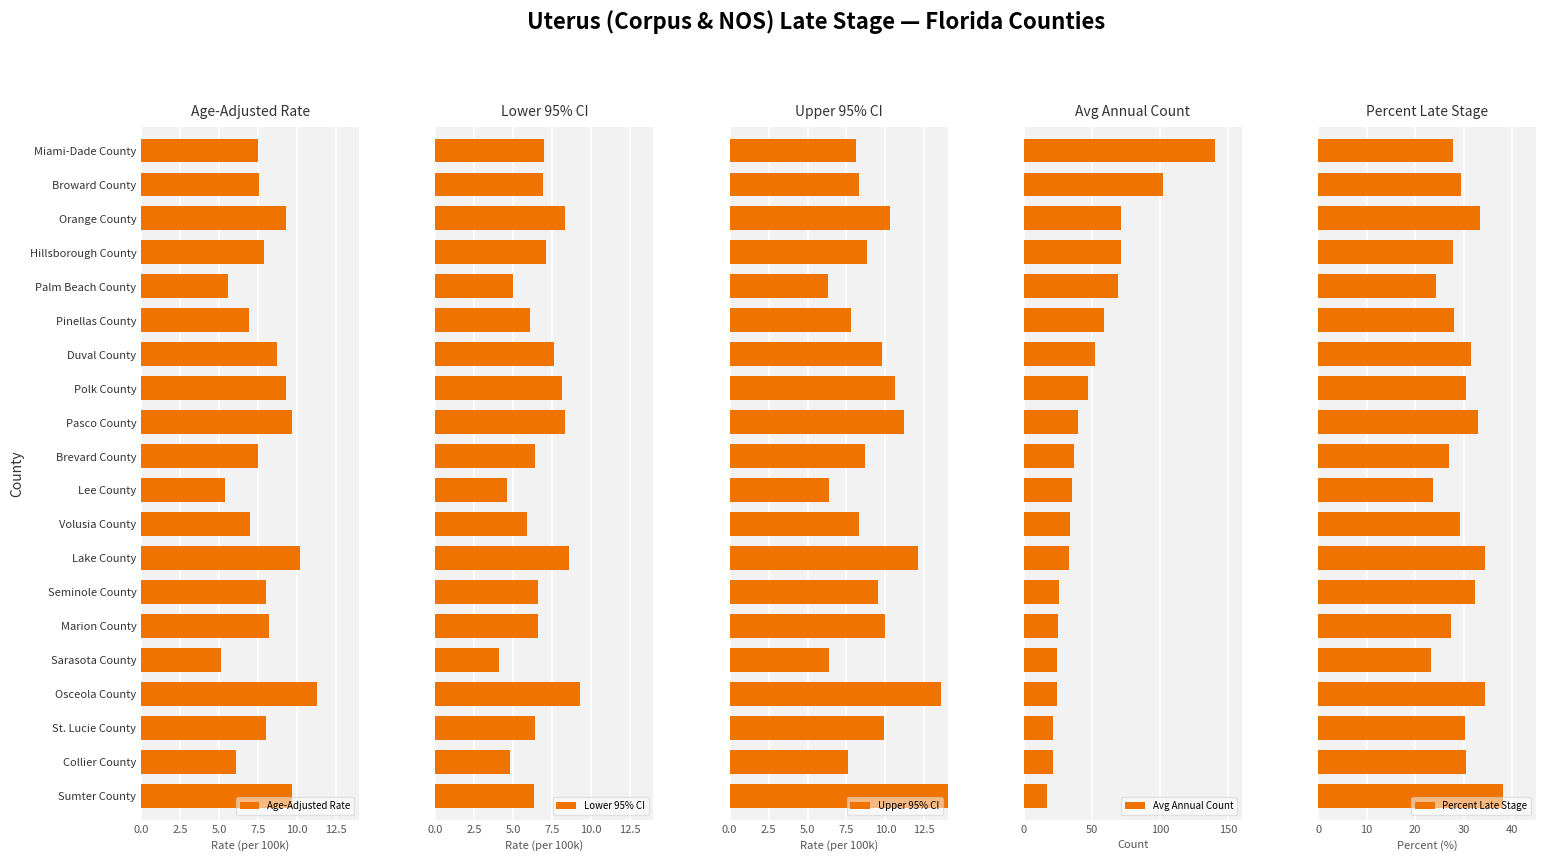

How many series are shown in this chart?

5